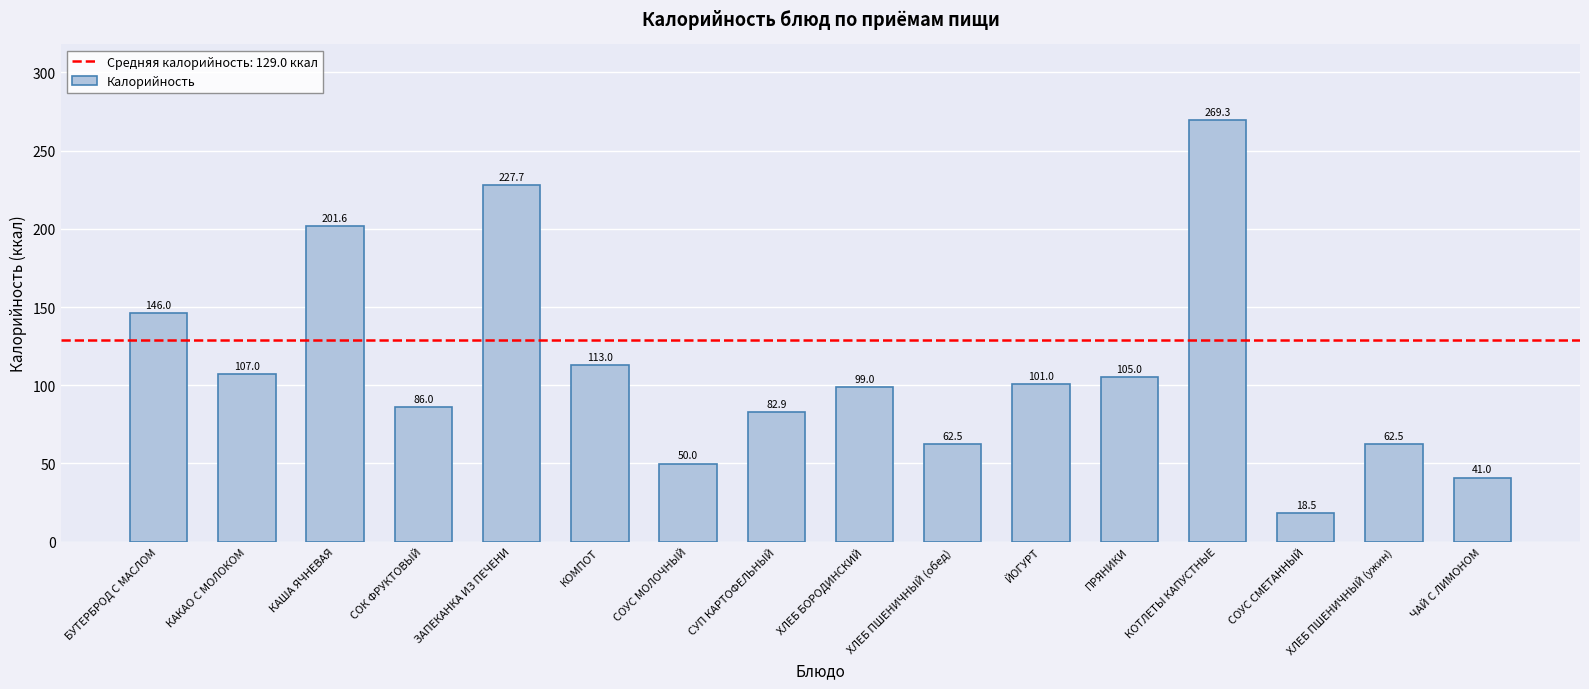

Reading right to left, what are all the values shown in this chart?

41.0	62.5	18.5	269.3	105.0	101.0	62.5	99.0	82.9	50.0	113.0	227.7	86.0	201.6	107.0	146.0